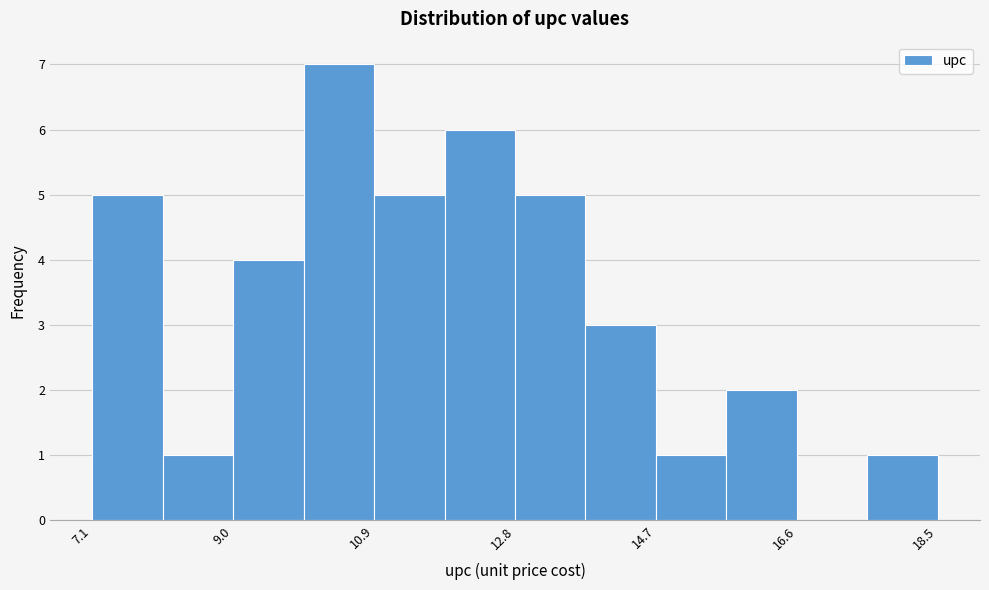

Which range on the x-axis has the tallest bar?

10.0 to 10.8